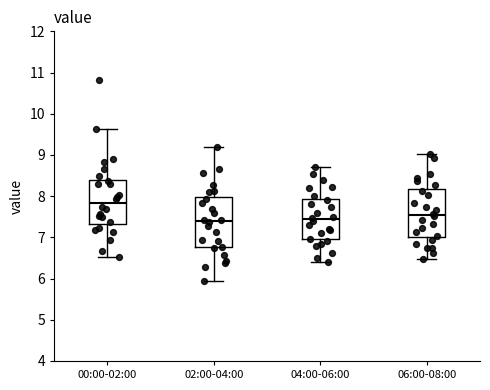

Reading left to right, read every box against the y-axis: the position of its median line, the range the box covers, and the ends of its whiskers. The values are not printed on the chart, so give them approximately, as read against the axis.

00:00-02:00: median 7.8, box 7.3 to 8.4, whiskers 6.5 to 9.6
02:00-04:00: median 7.4, box 6.8 to 8.0, whiskers 5.9 to 9.2
04:00-06:00: median 7.4, box 7.0 to 7.9, whiskers 6.4 to 8.7
06:00-08:00: median 7.6, box 7.0 to 8.2, whiskers 6.5 to 9.0